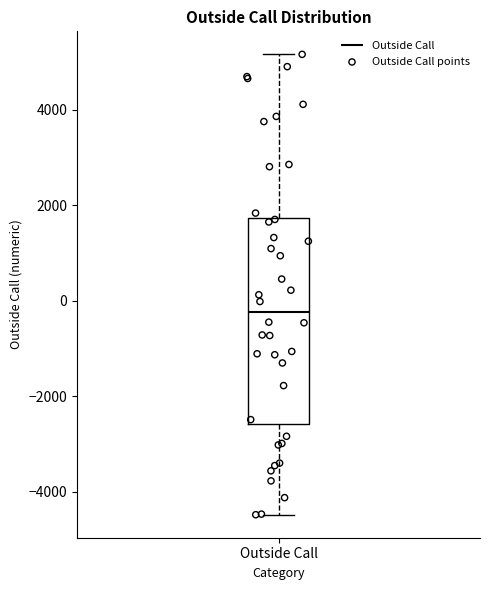

Where does the median line of the box for Outside Call sit on the y-axis? The values are not printed on the chart, so give them approximately, as read against the axis.

-200